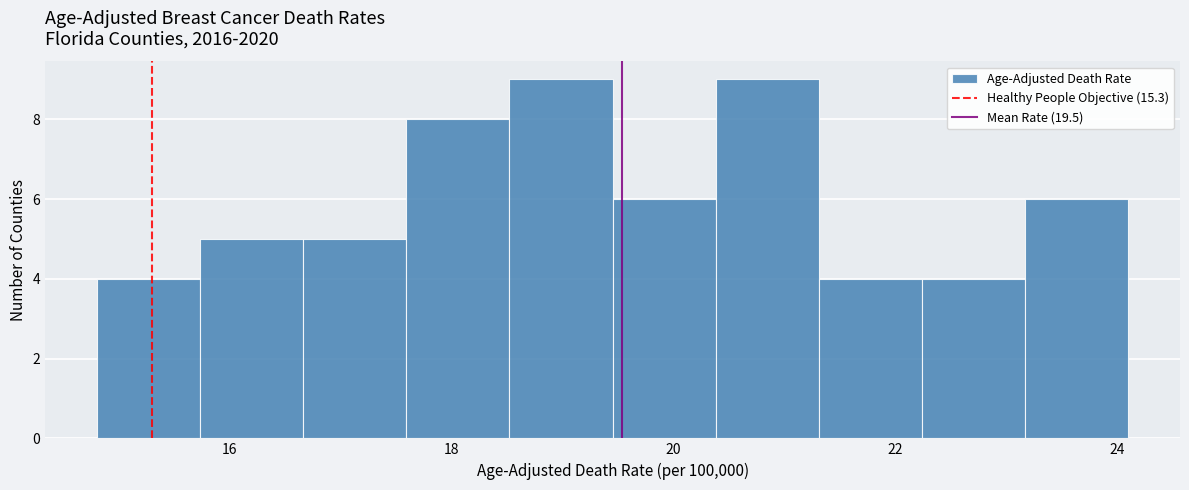

Reading left to right, list every bar in this chart as the range it spans on the x-axis followed by its height. Neither the bar edges nor the heights are printed on the chart, so give them approximately, as read against the axes.

14.8 to 15.8: 4
15.8 to 16.6: 5
16.6 to 17.6: 5
17.6 to 18.6: 8
18.6 to 19.4: 9
19.4 to 20.4: 6
20.4 to 21.4: 9
21.4 to 22.2: 4
22.2 to 23.2: 4
23.2 to 24.2: 6